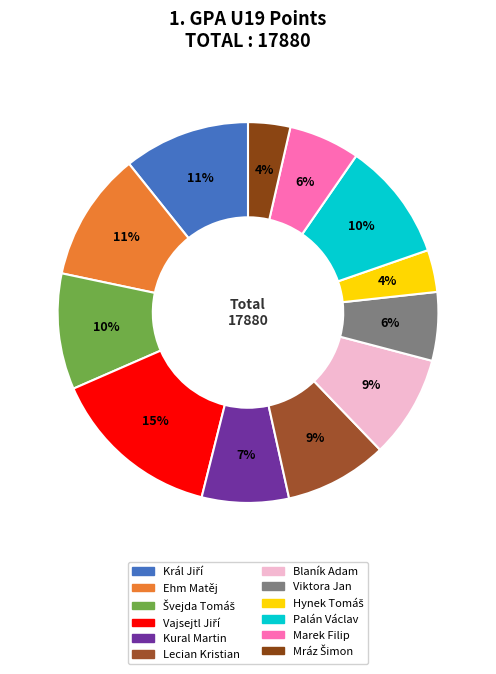

Is Mráz Šimon the majority of the pie?

No